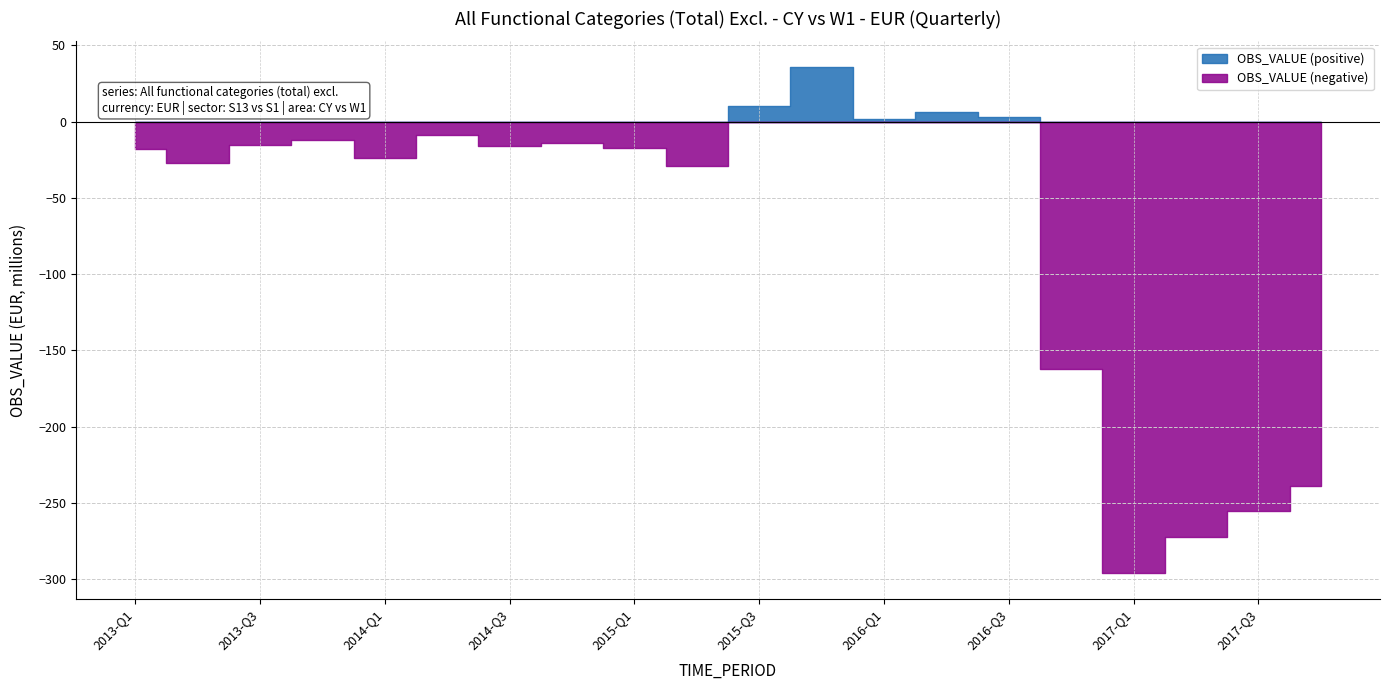

Rank the categories by value from lowest to highest.

2017-Q1, 2017-Q2, 2017-Q3, 2017-Q4, 2016-Q4, 2015-Q2, 2013-Q2, 2014-Q1, 2013-Q1, 2015-Q1, 2014-Q3, 2013-Q3, 2014-Q4, 2013-Q4, 2014-Q2, 2016-Q1, 2016-Q3, 2016-Q2, 2015-Q3, 2015-Q4